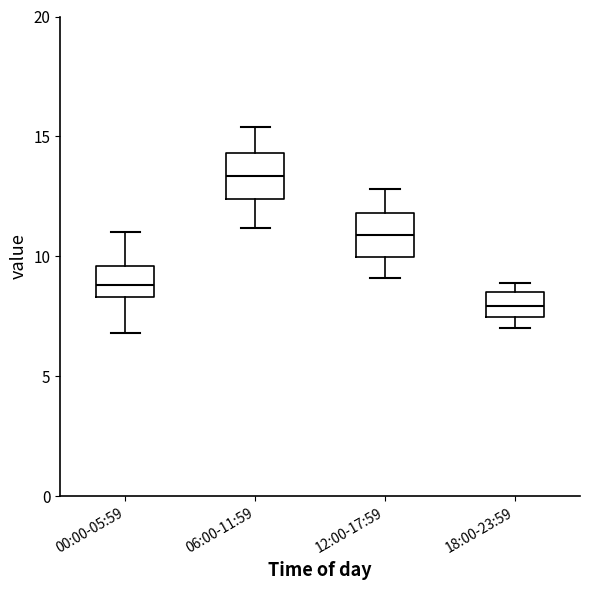

Where does the upper whisker of the box for 00:00-05:59 end on the y-axis? The values are not printed on the chart, so give them approximately, as read against the axis.

11.0